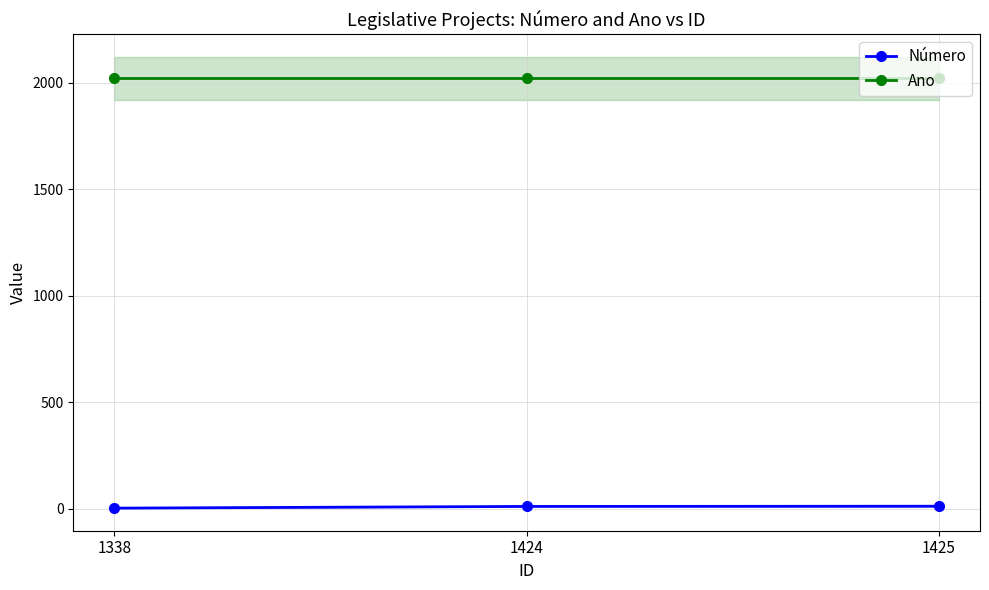

What is the maximum value shown in the chart?

2021